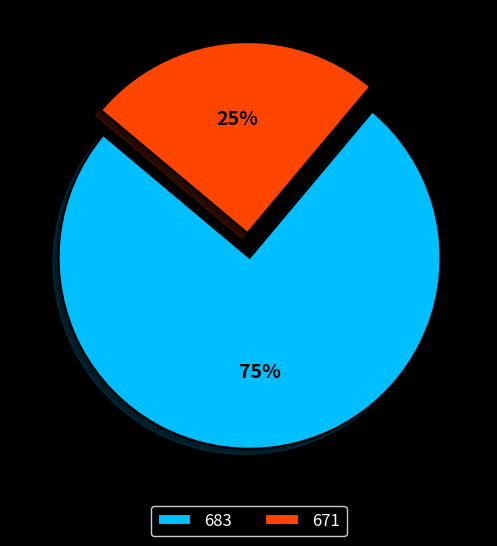

Which category has the biggest portion of the pie?

683